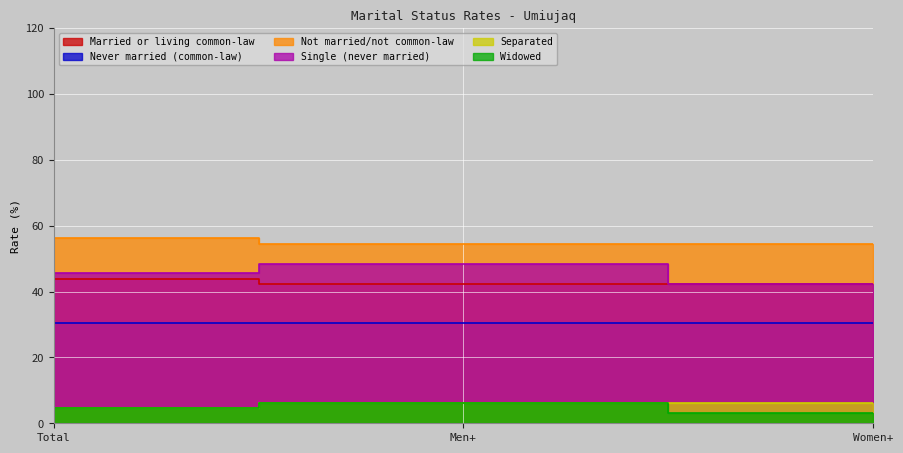

Is it true that Not married/not common-law equals 54.5 at Women+?

True